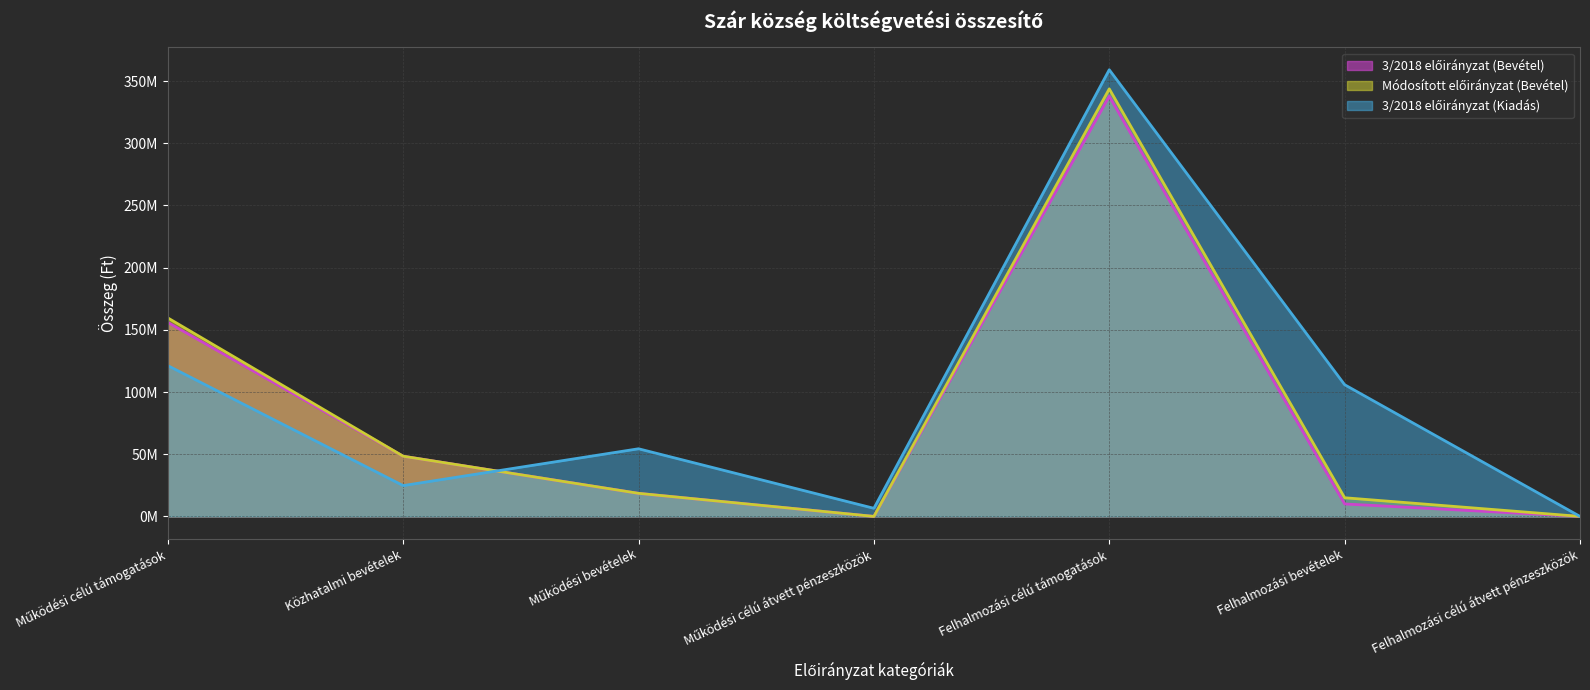

What is the difference between the maximum and minimum values in the 3/2018 előirányzat (Bevétel) series?

337735905